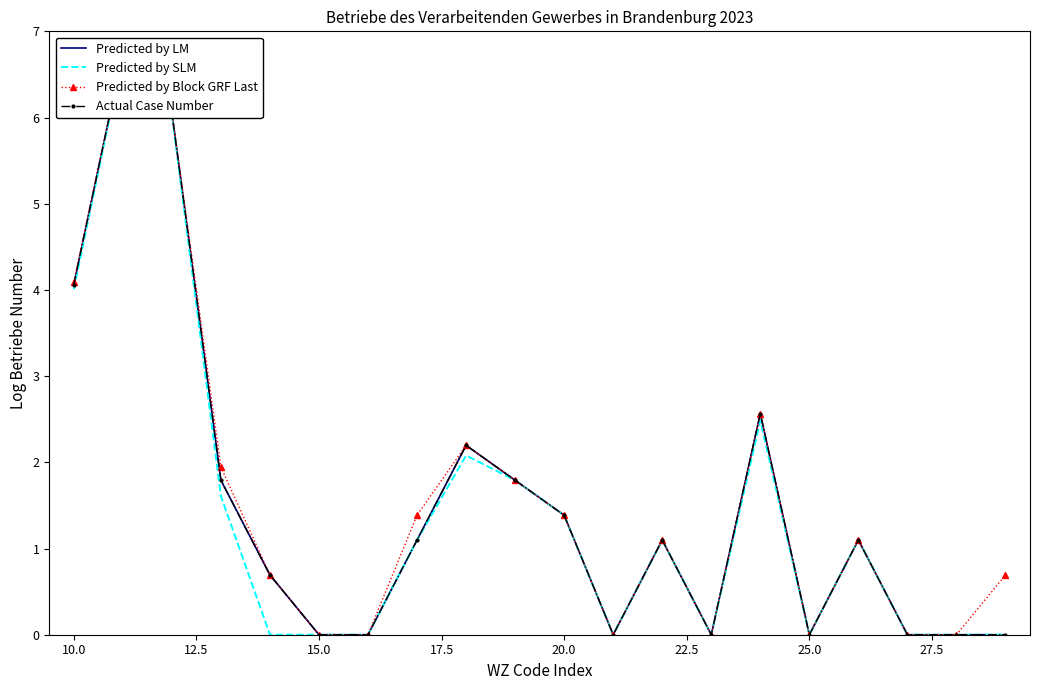

True or false: Actual Case Number has more than 0 points higher than both neighbors.

True